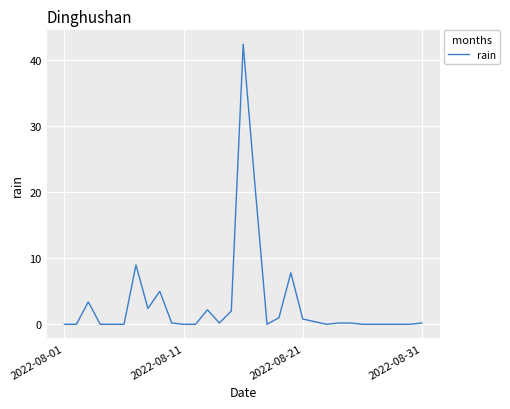

How many categories are shown in the chart?

31